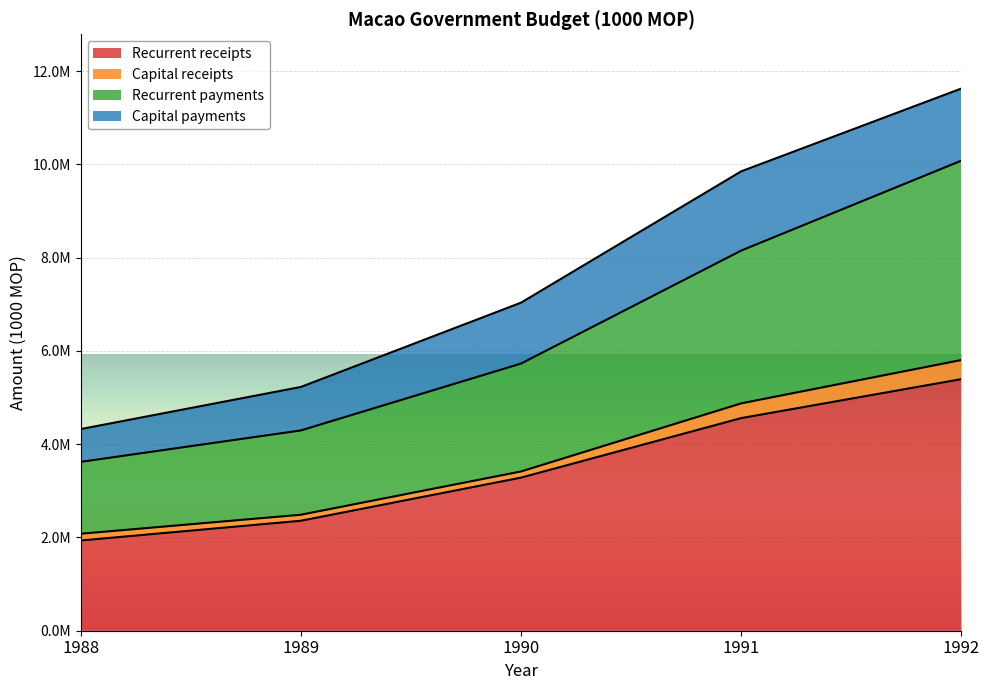

The value of Recurrent receipts at 1988 is 1934979. True or false?

True